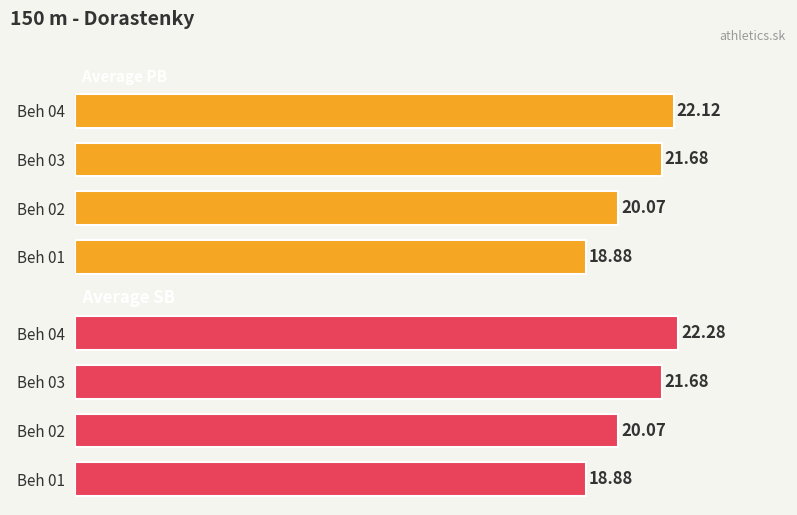

The Average SB series shows 11.3 at Beh 02. True or false?

False